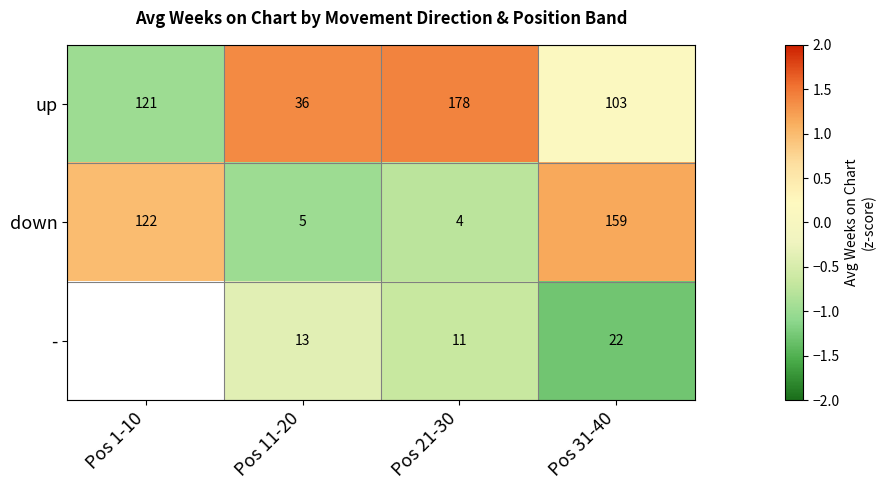

What is the spread (max minus min) of values at Pos 11-20?

31.0